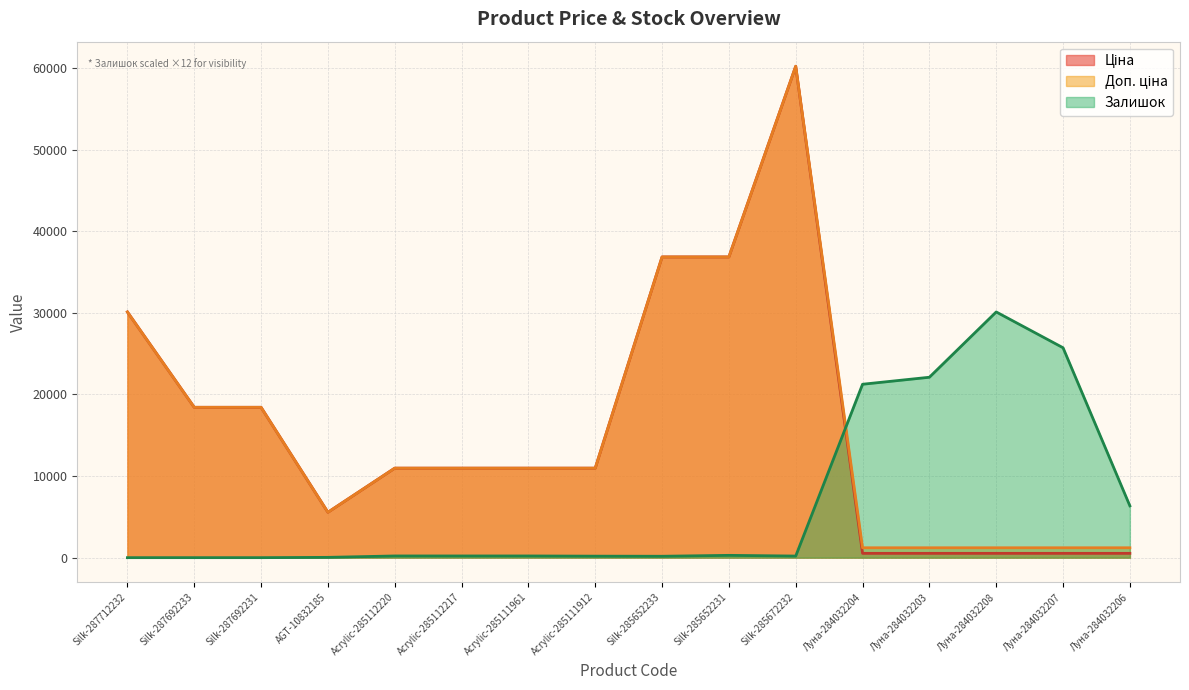

Is it true that Доп. ціна equals 10964.4 at Acrylic-285111961?

True